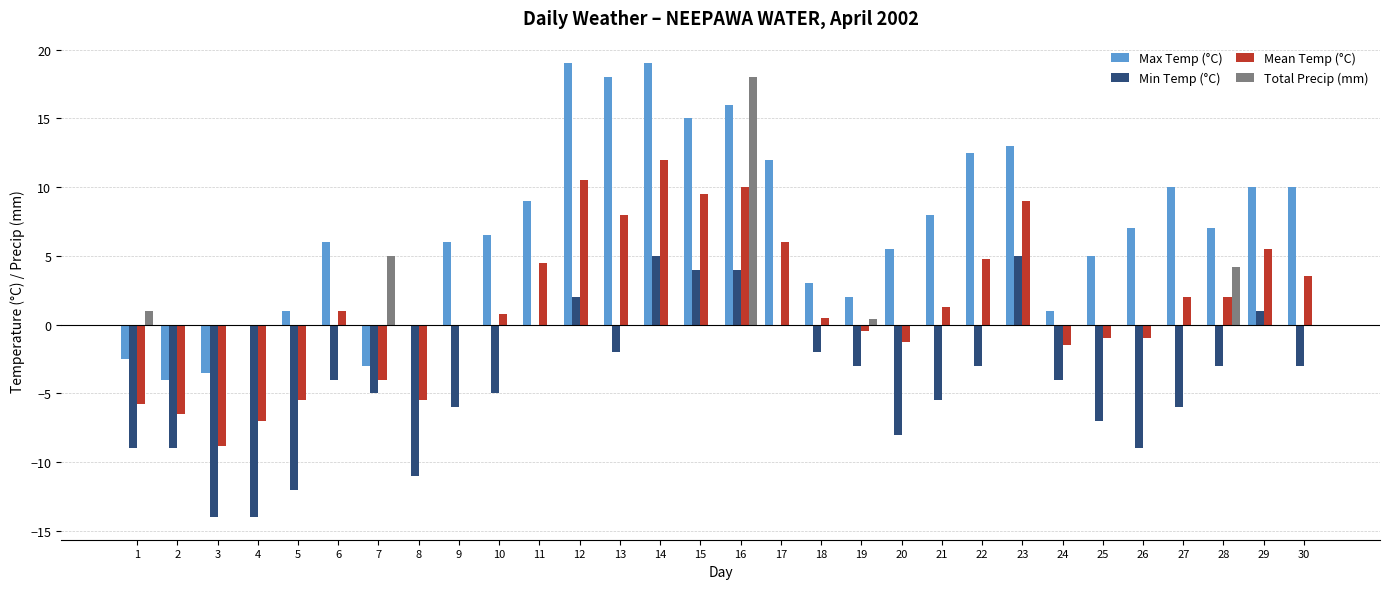

How many series are shown in this chart?

4